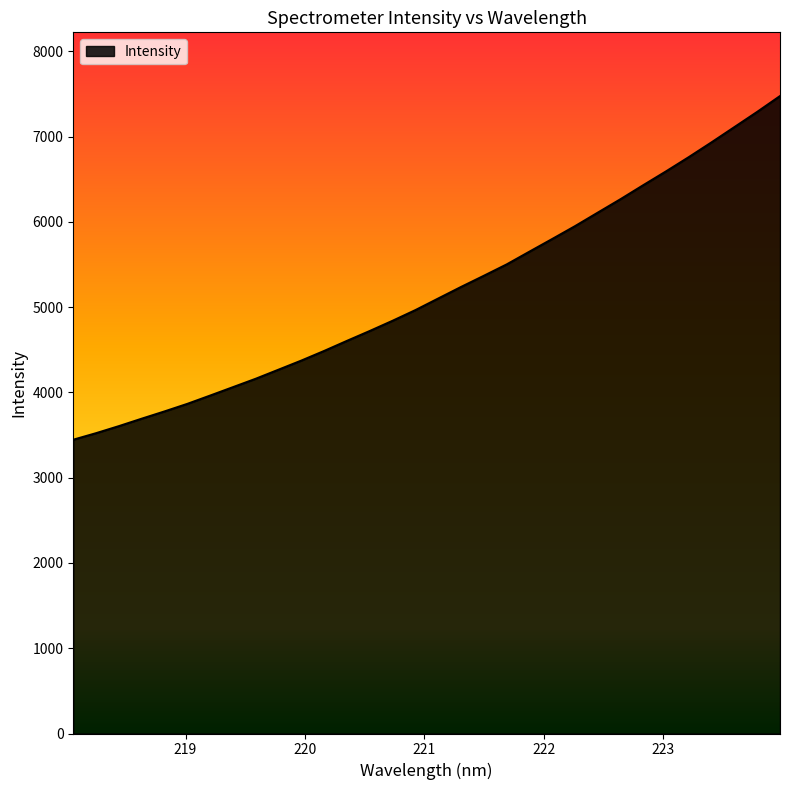

What is the greatest value displayed?

7476.2